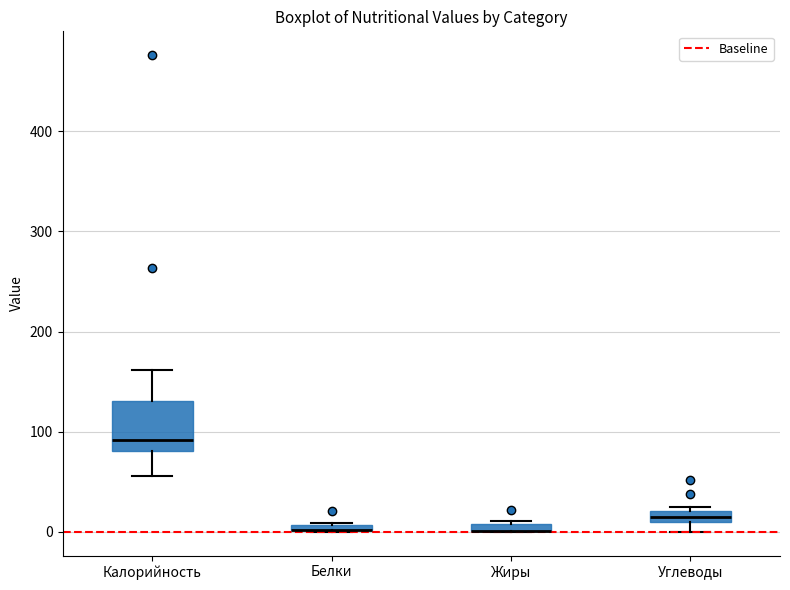

Comparing the boxes themselves (not the whiskers), which one is the tallest?

Калорийность